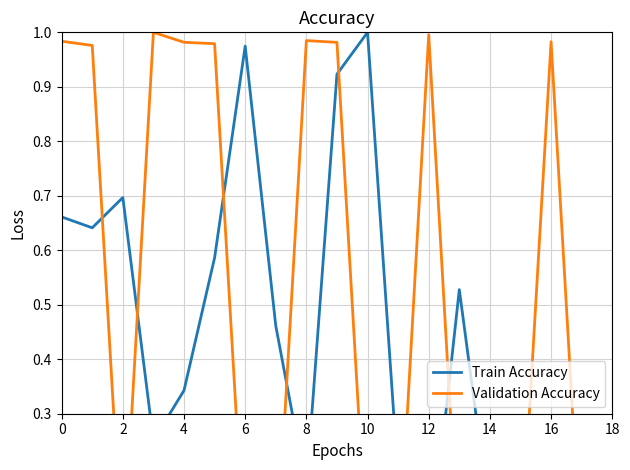

Which has a higher value, 16 or 6?

6